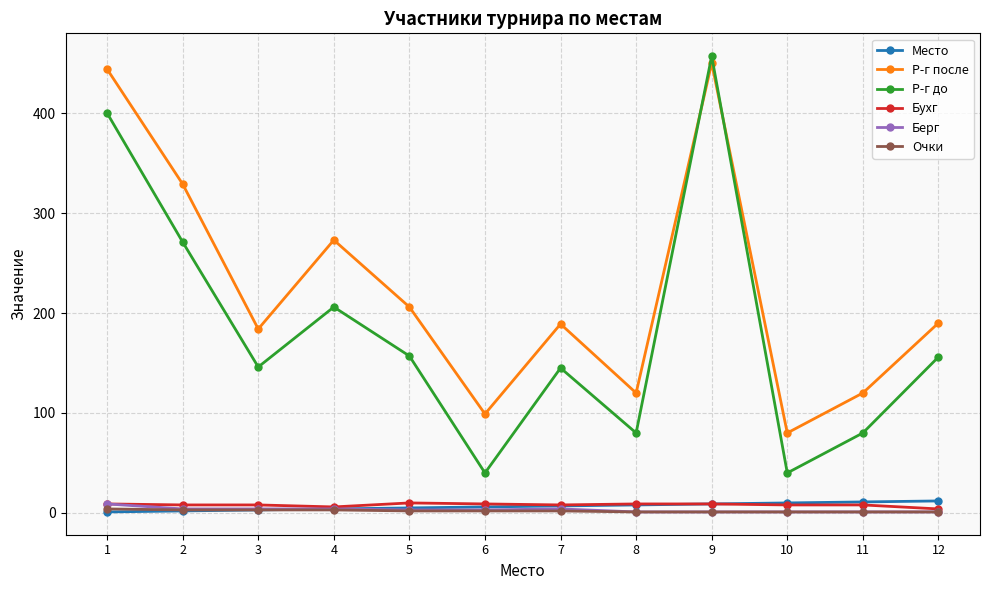

What is the average value of the Р-г до series?

182